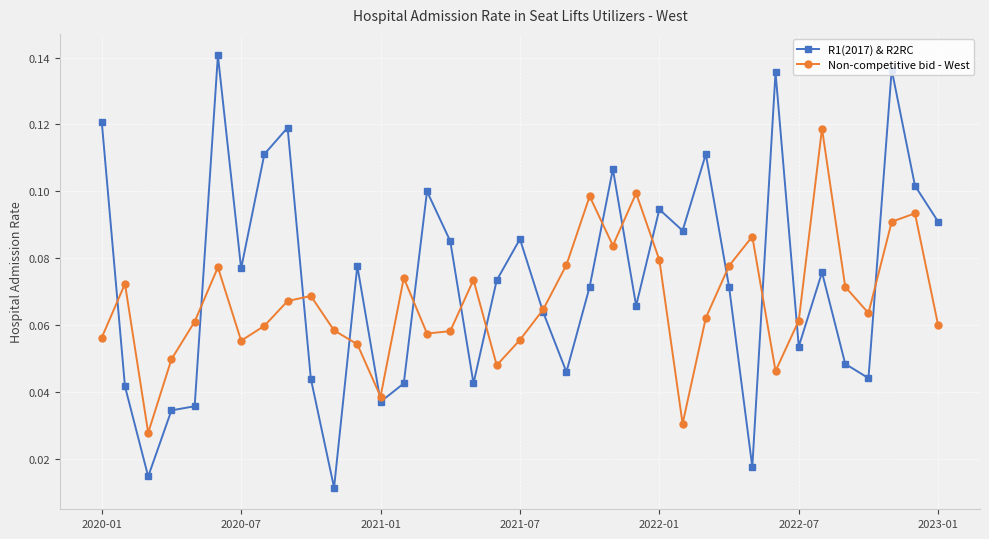

What are all the series names shown in the legend?

R1(2017) & R2RC, Non-competitive bid - West